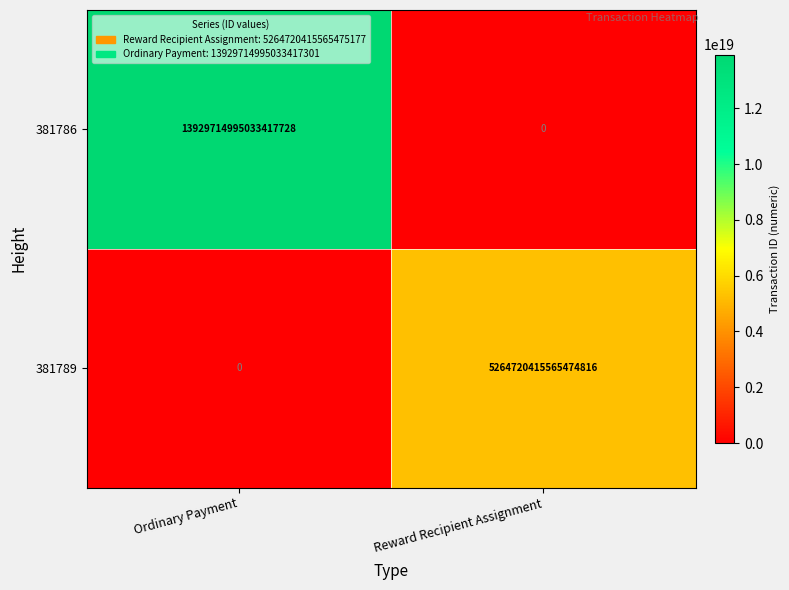

Is it true that 381789 equals 0 at Ordinary Payment?

True